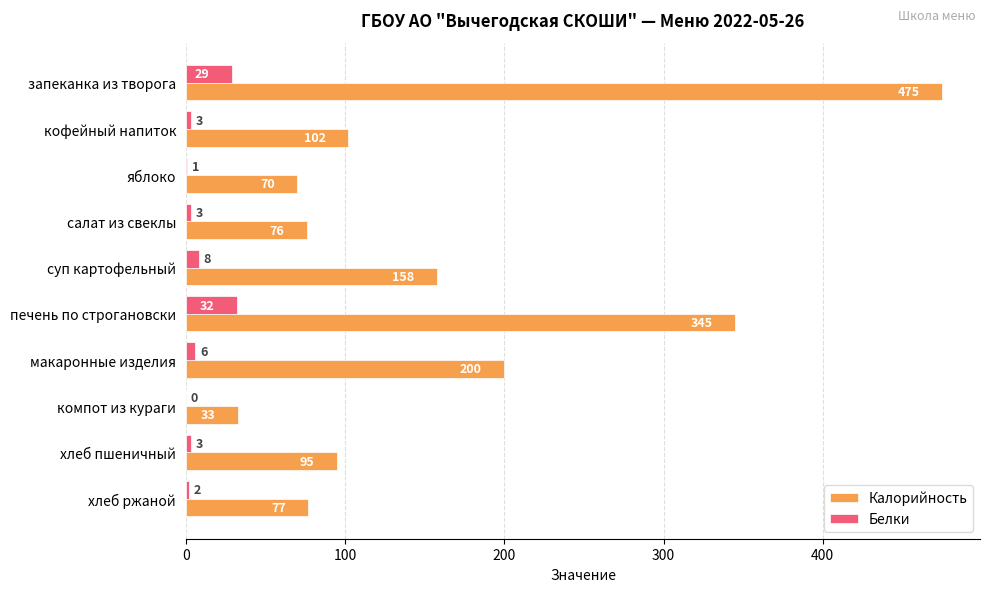

The value of Белки at хлеб ржаной is 2. True or false?

True